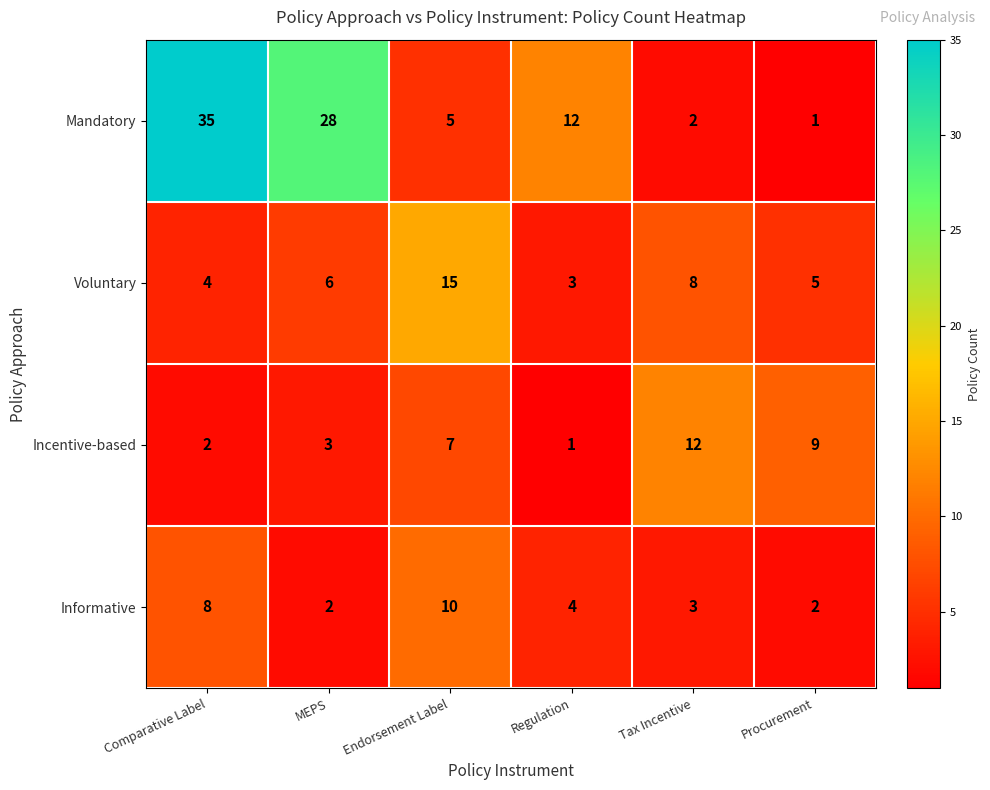

Is it true that Incentive-based equals 4 at MEPS?

False